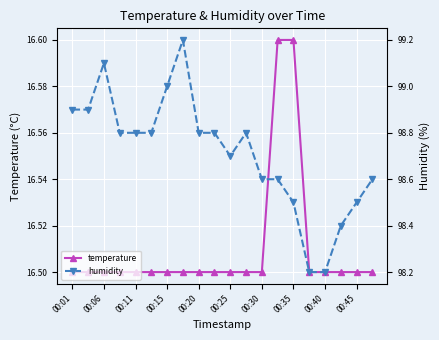

What is the highest value of the temperature series?

16.6